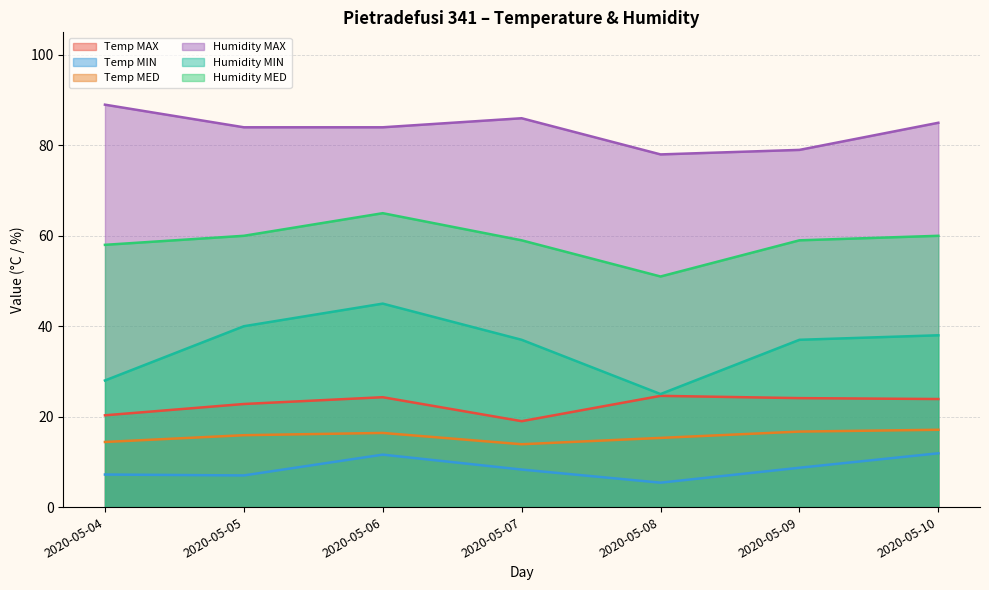

Where is Humidity MED nearest to the value 58?

2020-05-04